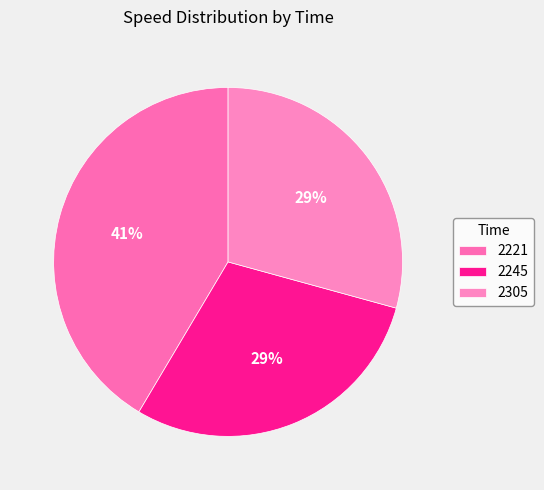

Rank the categories by value from lowest to highest.

2245, 2305, 2221